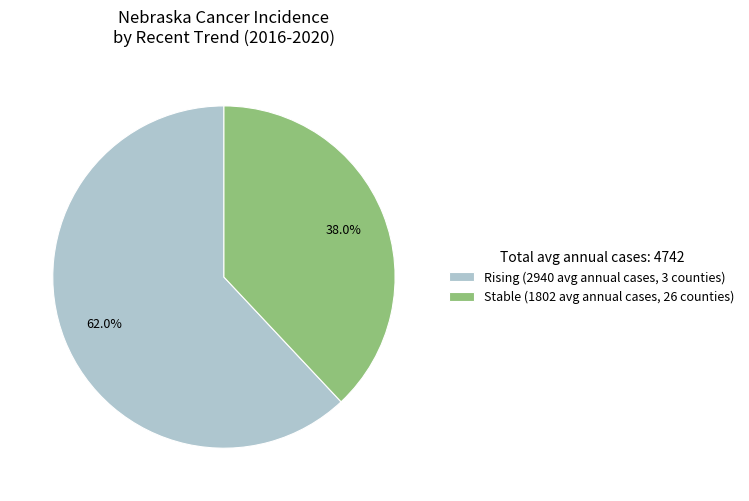

Rank the categories by value from highest to lowest.

Rising (2940 avg annual cases, 3 counties), Stable (1802 avg annual cases, 26 counties)